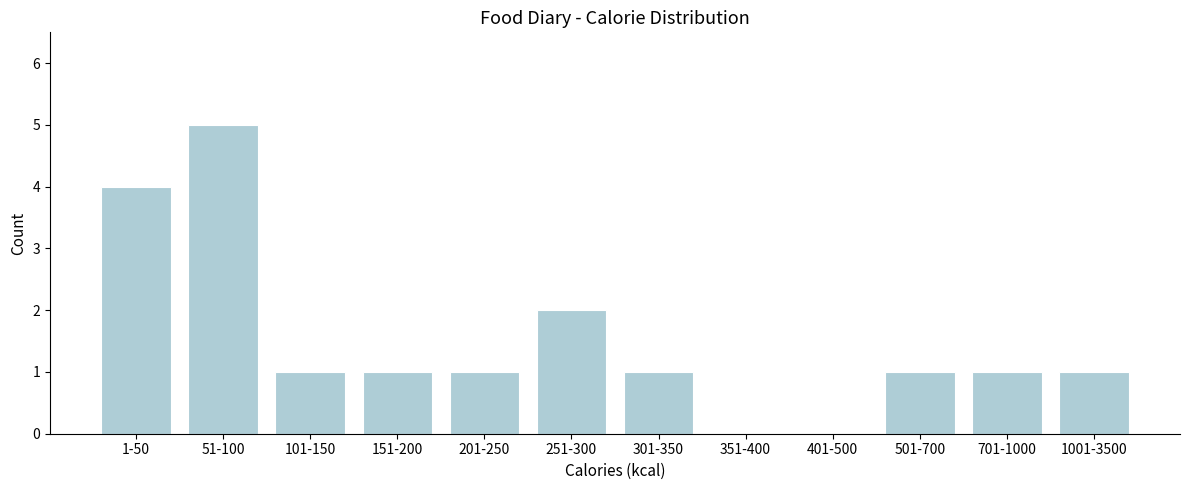

Reading left to right, extract all data points from this chart.

1-50=4	51-100=5	101-150=1	151-200=1	201-250=1	251-300=2	301-350=1	351-400=0	401-500=0	501-700=1	701-1000=1	1001-3500=1